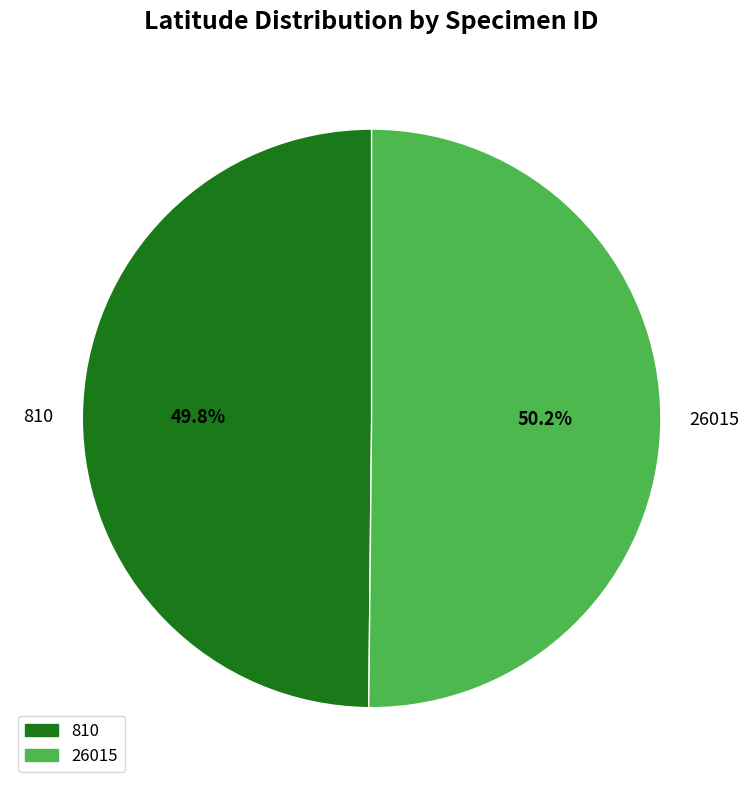

To the nearest percent, what is the average slice percentage?

50%